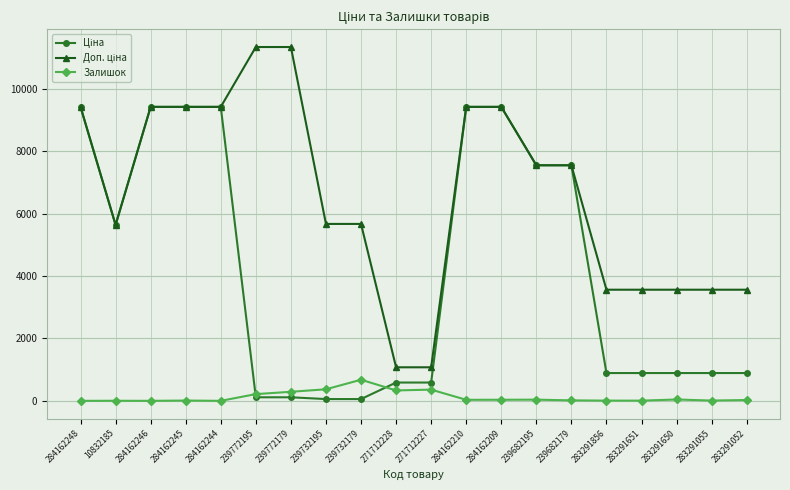

What is the greatest value displayed?

11334.0